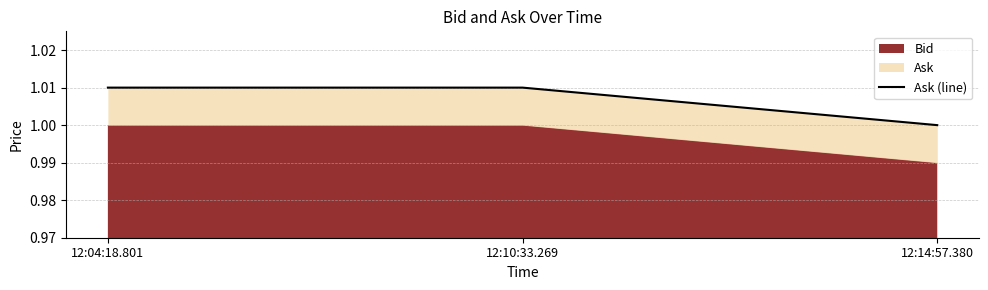

True or false: the data shows 0.3 at 12:10:33.269.

False